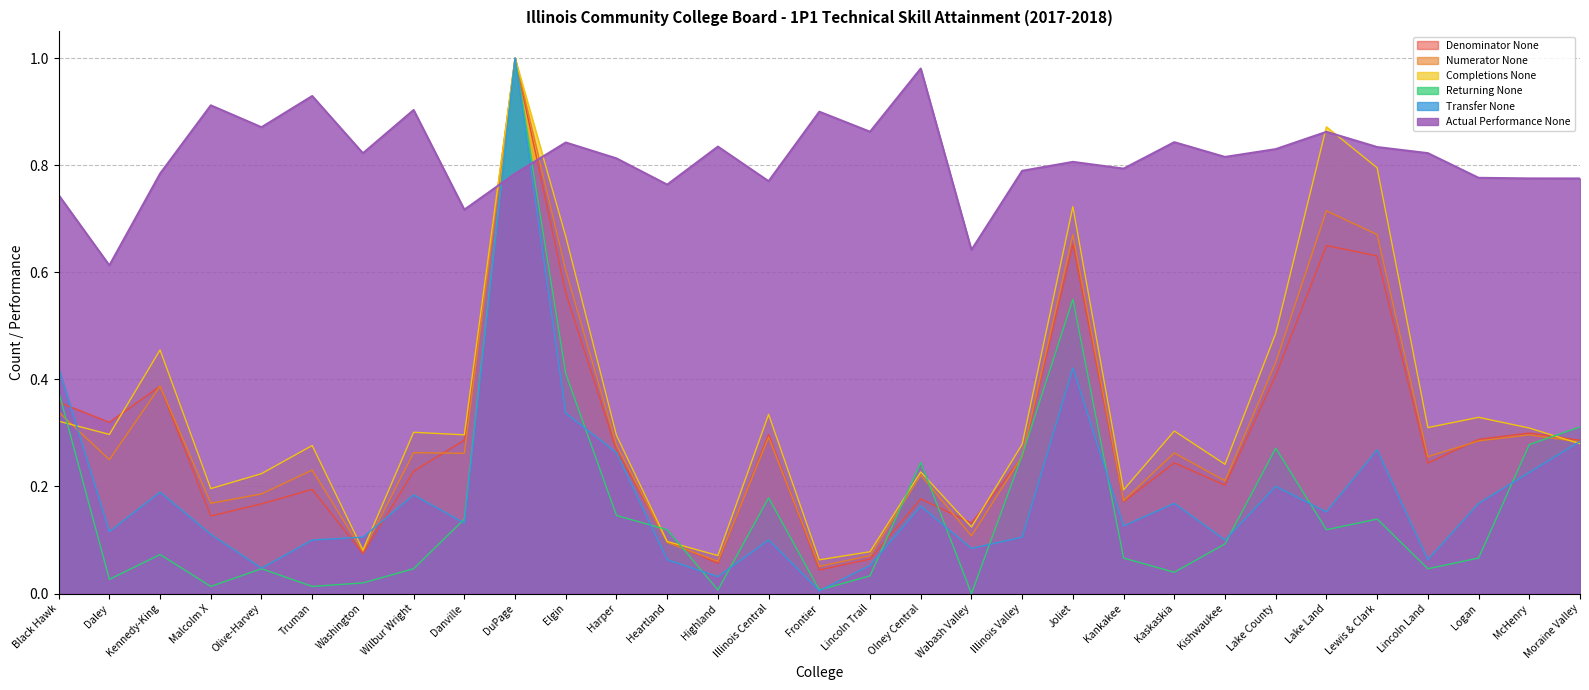

What is the difference between the maximum and minimum values in the Completions None series?

0.9